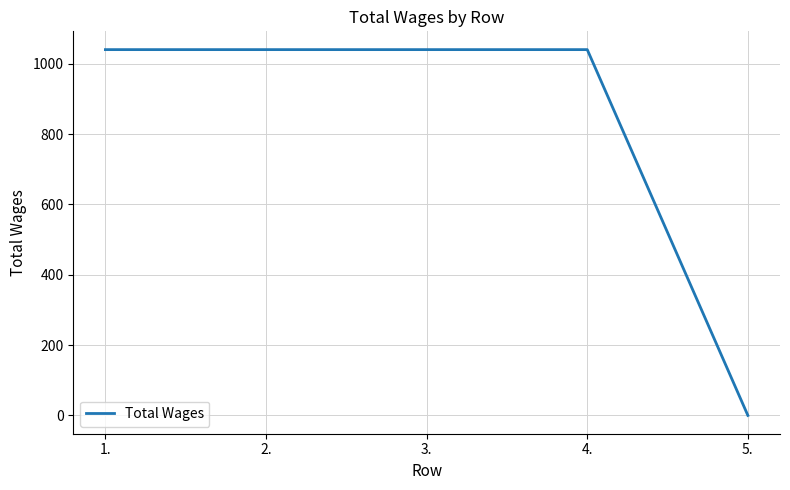

What is the greatest value displayed?

1040